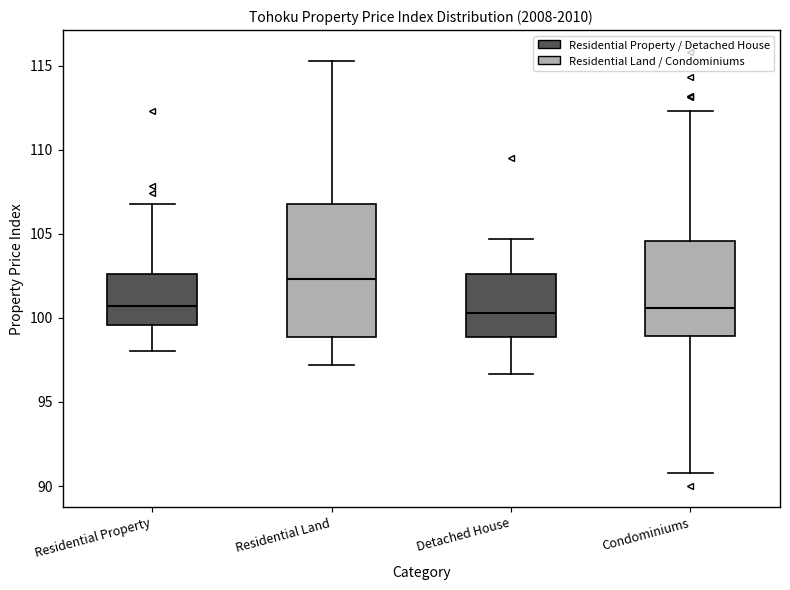

Reading left to right, transcribe this box plot: for each box, give where its median line is, the range the box spans, and where its two whiskers end, as read against the y-axis. The values are not printed on the chart, so give them approximately, as read against the axis.

Residential Property: median 100.5, box 99.5 to 102.5, whiskers 98.0 to 107.0
Residential Land: median 102.5, box 99.0 to 107.0, whiskers 97.0 to 115.5
Detached House: median 100.5, box 99.0 to 102.5, whiskers 96.5 to 104.5
Condominiums: median 100.5, box 99.0 to 104.5, whiskers 91.0 to 112.5